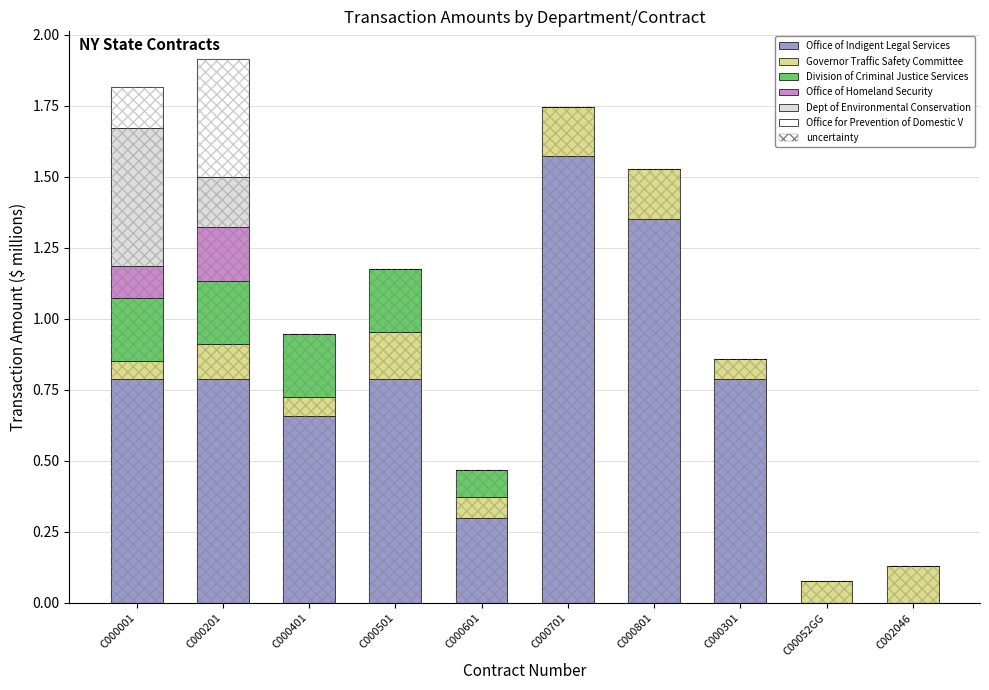

True or false: Division of Criminal Justice Services has a value of 0.1 at C000001.

False